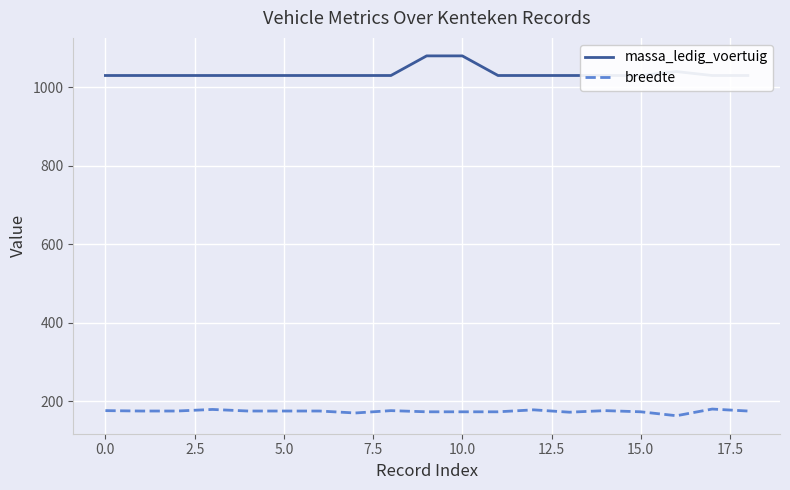

What is the minimum value for breedte?

163